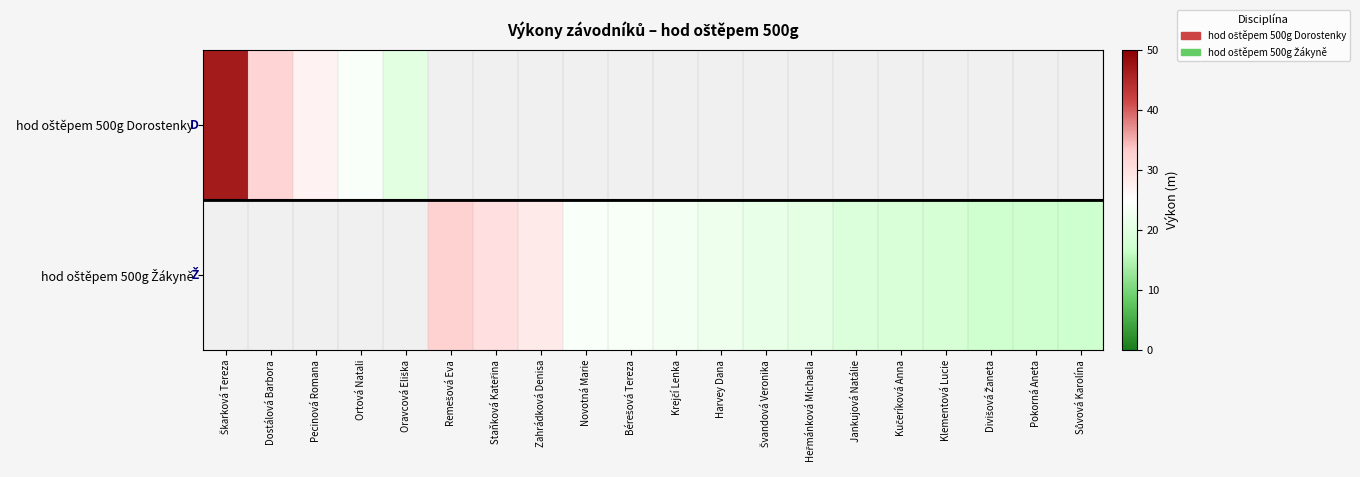

Where is hod oštěpem 500g Dorostenky nearest to the value 33?

Dostálová Barbora